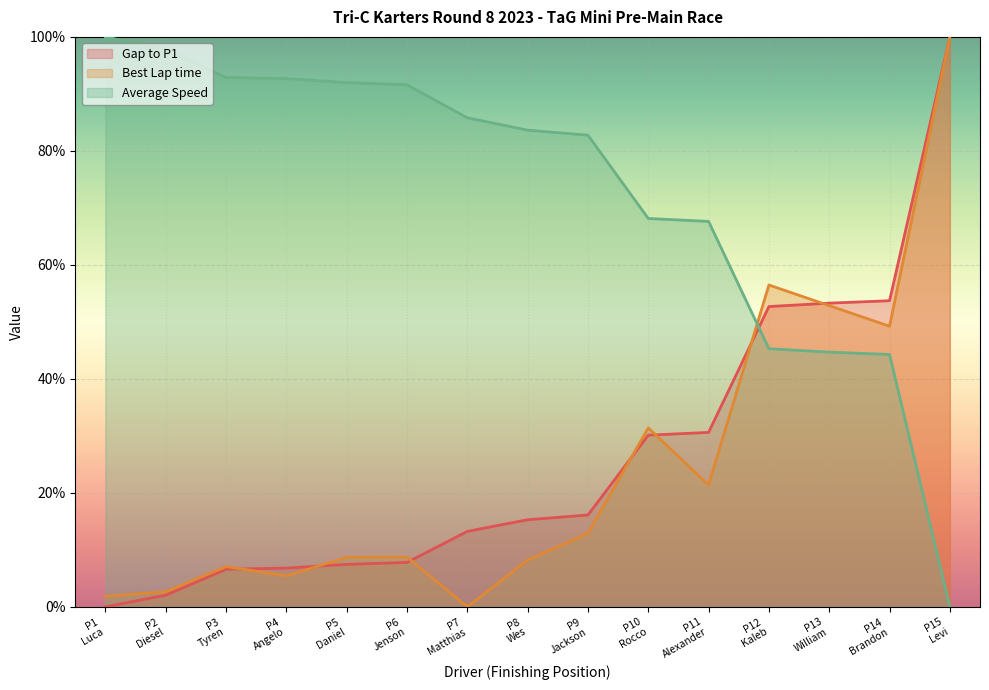

True or false: Average Speed has more than 1 interior local peaks.

False